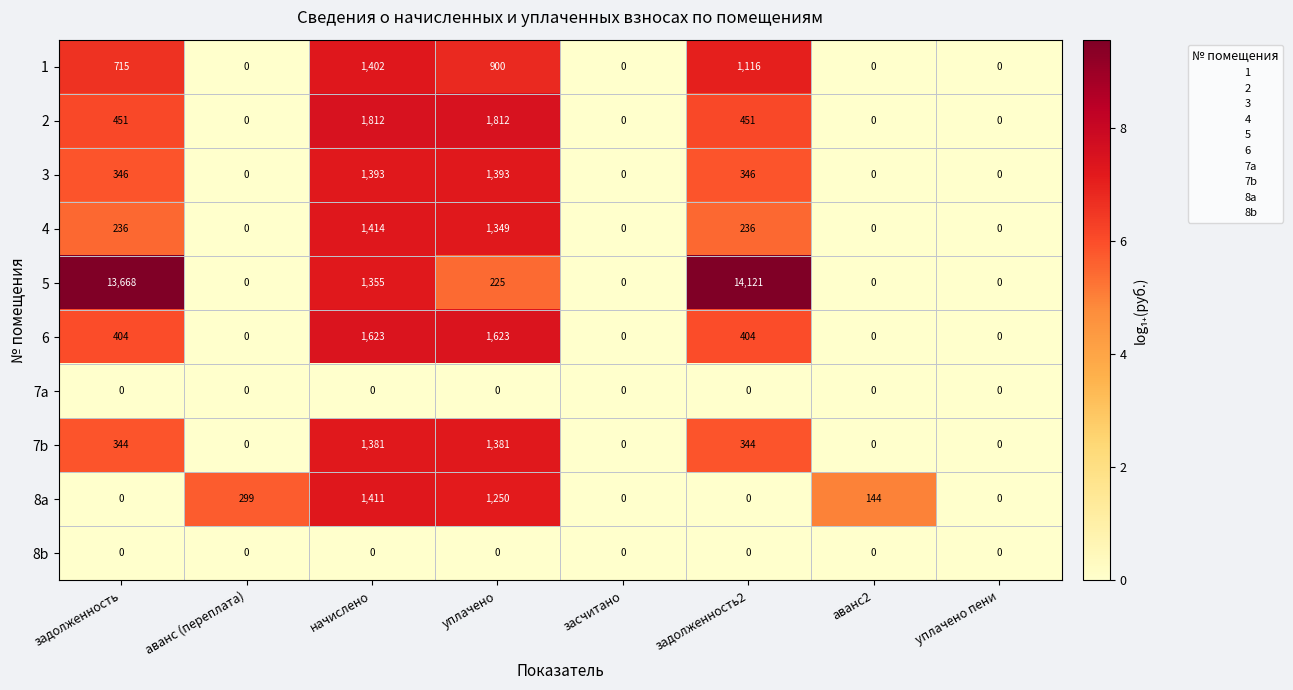

What is the average value of the 8a series?

388